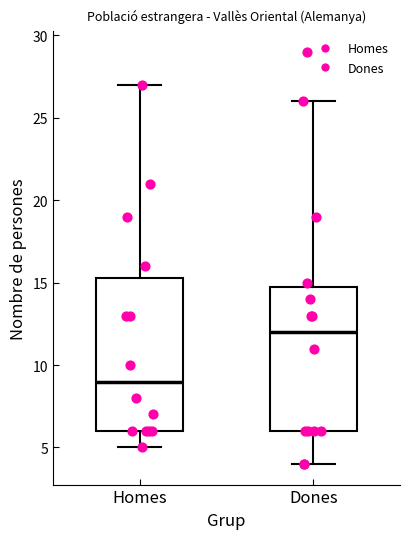

Reading left to right, transcribe this box plot: for each box, give where its median line is, the range the box spans, and where its two whiskers end, as read against the y-axis. The values are not printed on the chart, so give them approximately, as read against the axis.

Homes: median 9.0, box 6.0 to 15.5, whiskers 5.0 to 27.0
Dones: median 12.0, box 6.0 to 15.0, whiskers 4.0 to 26.0